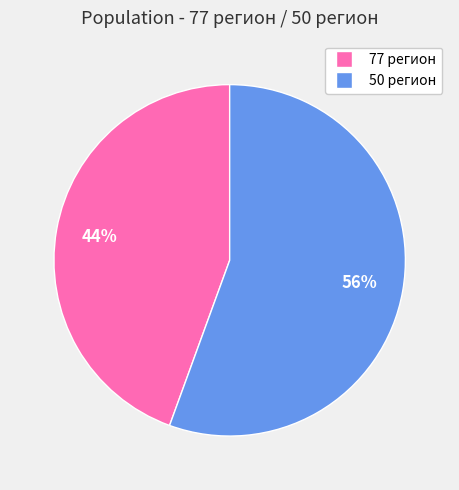

Rank the categories by value from highest to lowest.

50 регион, 77 регион